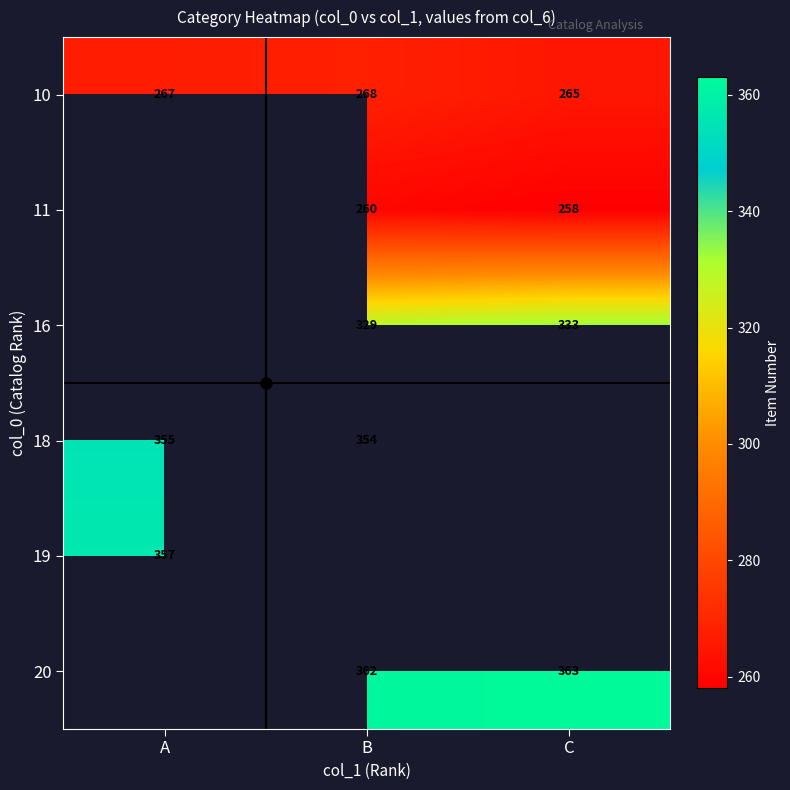

At which label is 10 closest to 266?

A